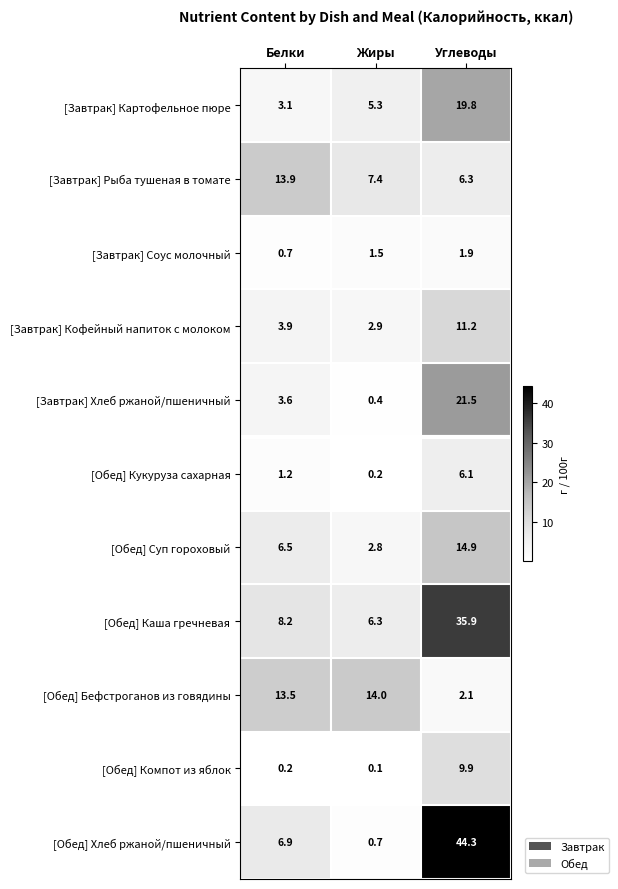

At which category is the sum across all series the highest?

Углеводы